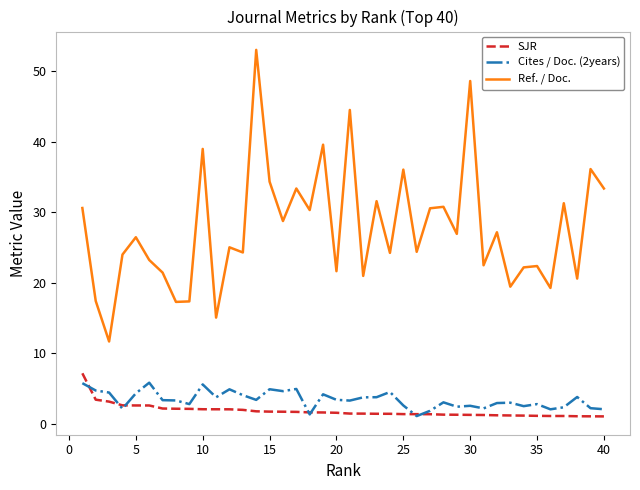

Which series has the widest spread of values?

Ref. / Doc.